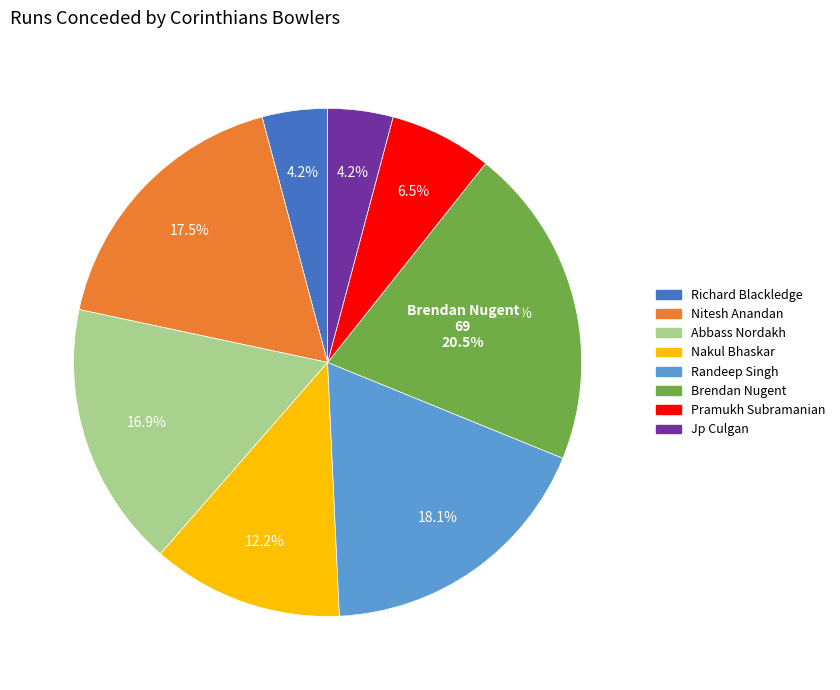

Combined, do Nitesh Anandan and Richard Blackledge account for over 50%?

No